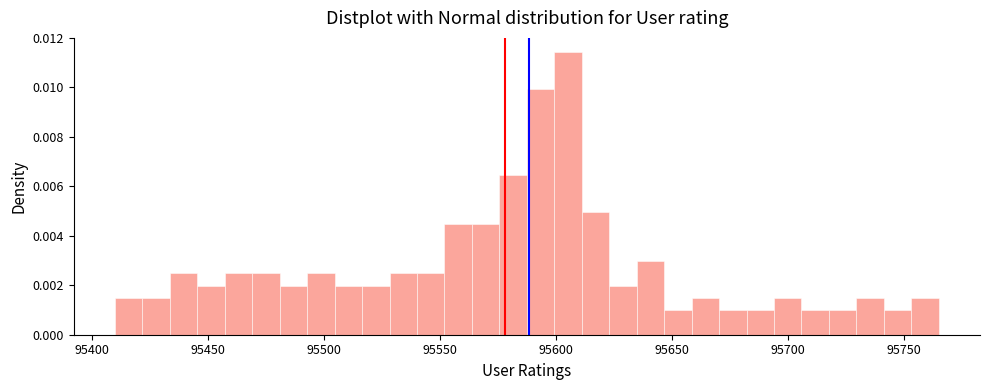

Read against the x-axis, roughly where is the centre of the tallest bar?

95605